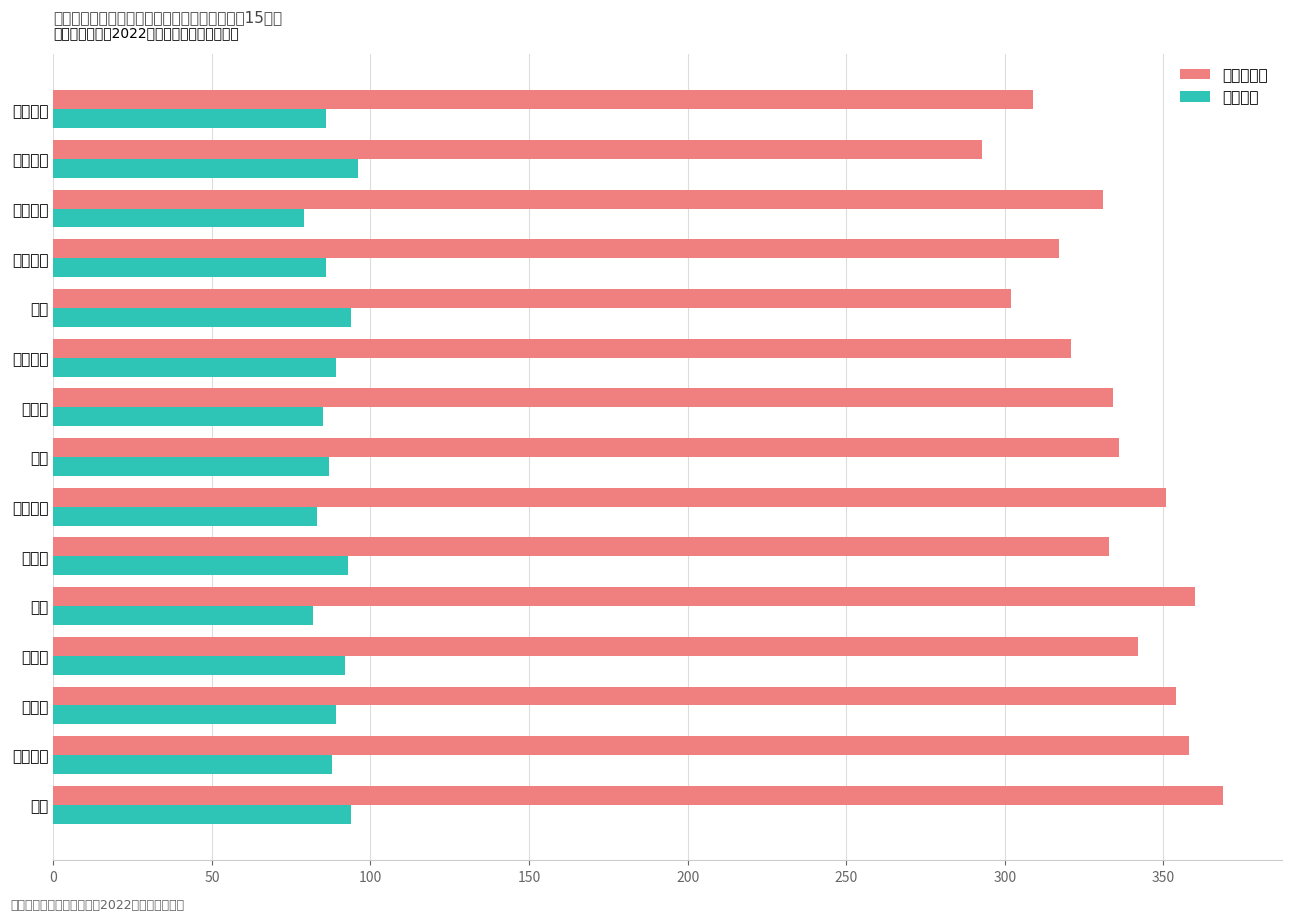

What is the difference between the second highest and second lowest values in the 复试成绩 series?

12